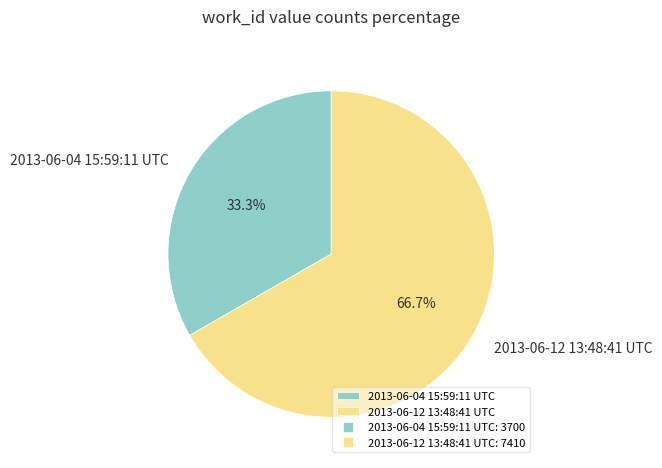

To the nearest percent, what is the combined percentage of 2013-06-04 15:59:11 UTC and 2013-06-12 13:48:41 UTC?

100%